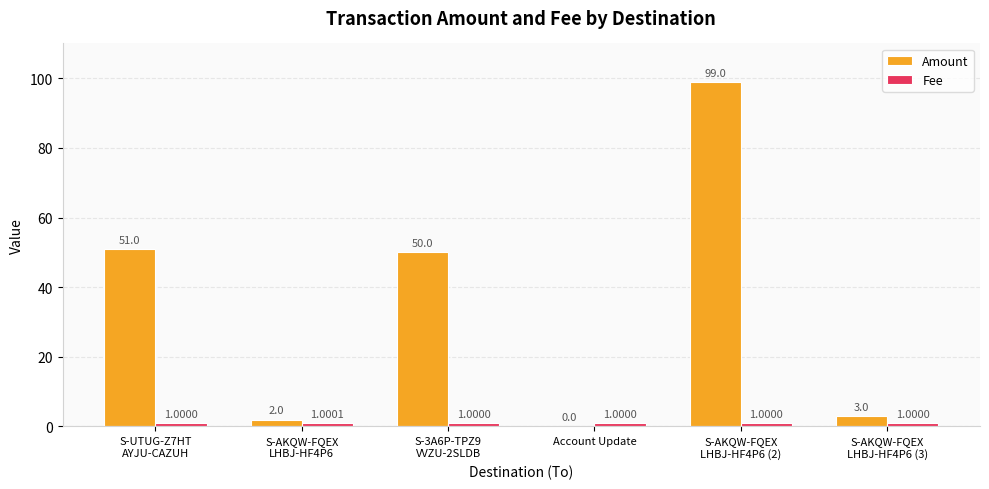

What is the total value across all series at S-3A6P-TPZ9
VVZU-2SLDB?

51.0